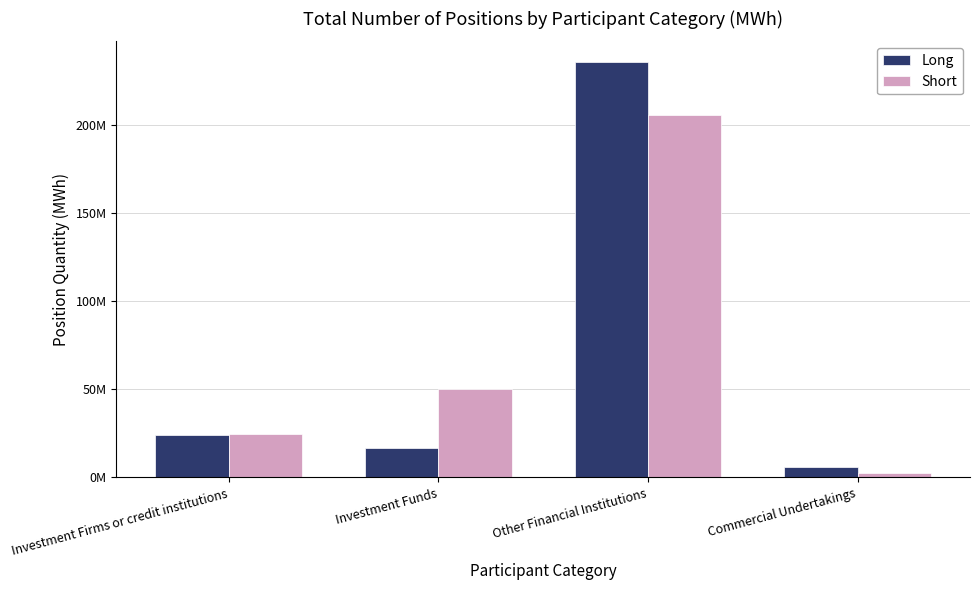

What are all the series names shown in the legend?

Long, Short